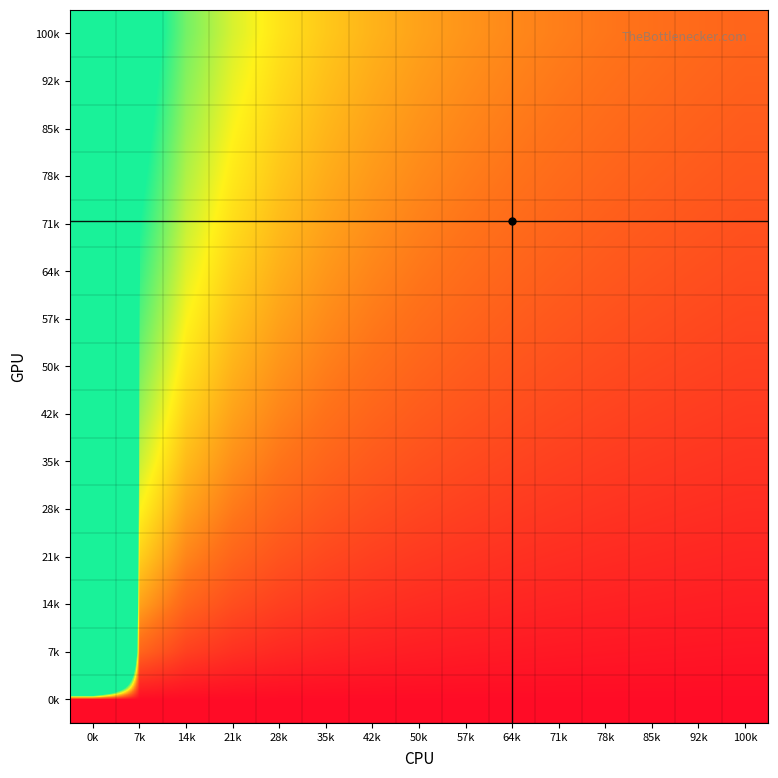

Count the number of categories in the chart.

15